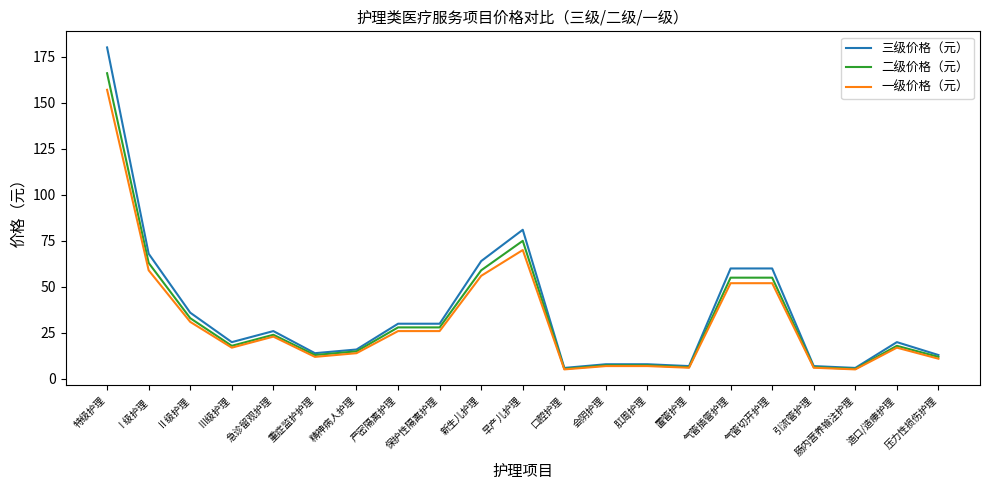

Which series changed the most between 早产儿护理 and 置管护理?

三级价格（元）